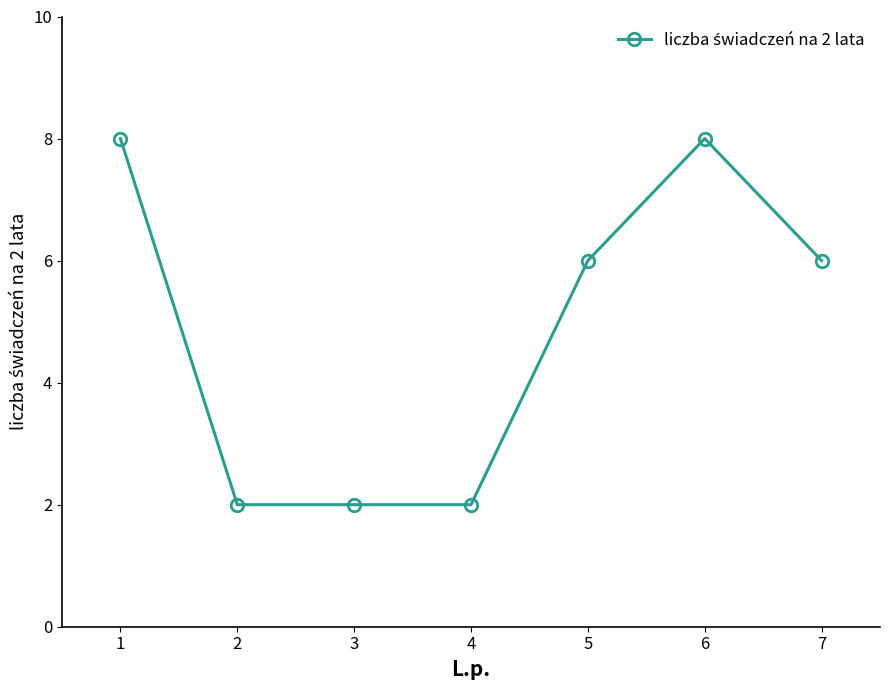

What is the minimum value shown in the chart?

2